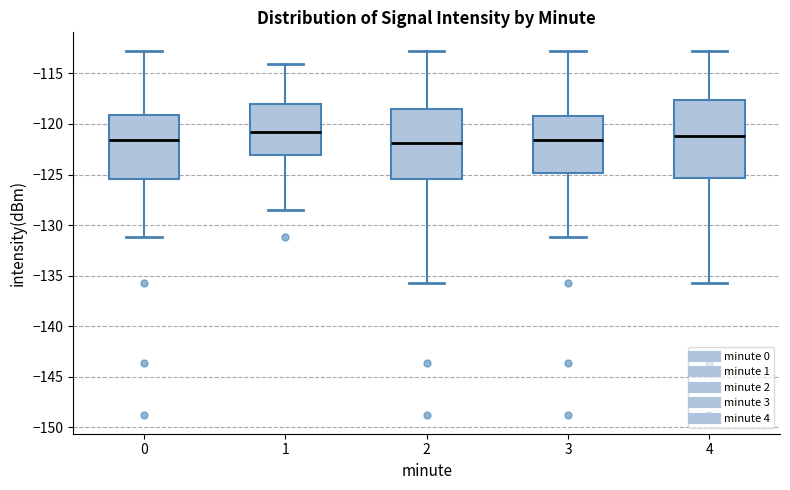

Reading left to right, transcribe this box plot: for each box, give where its median line is, the range the box spans, and where its two whiskers end, as read against the y-axis. The values are not printed on the chart, so give them approximately, as read against the axis.

0: median -121.5, box -125.5 to -119.0, whiskers -131.0 to -112.5
1: median -121.0, box -123.0 to -118.0, whiskers -128.5 to -114.0
2: median -122.0, box -125.5 to -118.5, whiskers -135.5 to -112.5
3: median -121.5, box -125.0 to -119.0, whiskers -131.0 to -112.5
4: median -121.0, box -125.5 to -117.5, whiskers -135.5 to -112.5